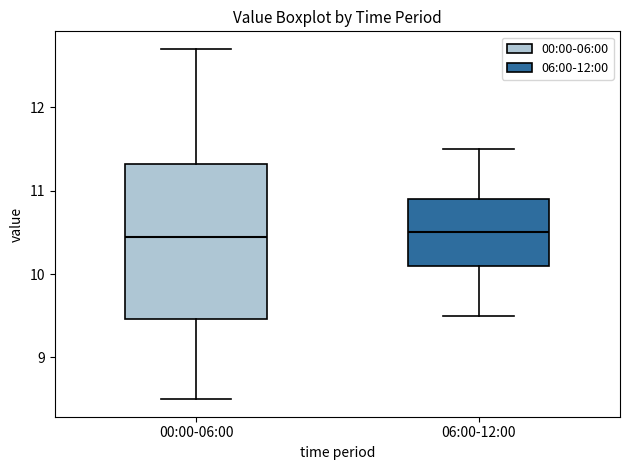

Reading left to right, transcribe this box plot: for each box, give where its median line is, the range the box spans, and where its two whiskers end, as read against the y-axis. The values are not printed on the chart, so give them approximately, as read against the axis.

00:00-06:00: median 10.5, box 9.5 to 11.3, whiskers 8.5 to 12.7
06:00-12:00: median 10.5, box 10.1 to 10.9, whiskers 9.5 to 11.5